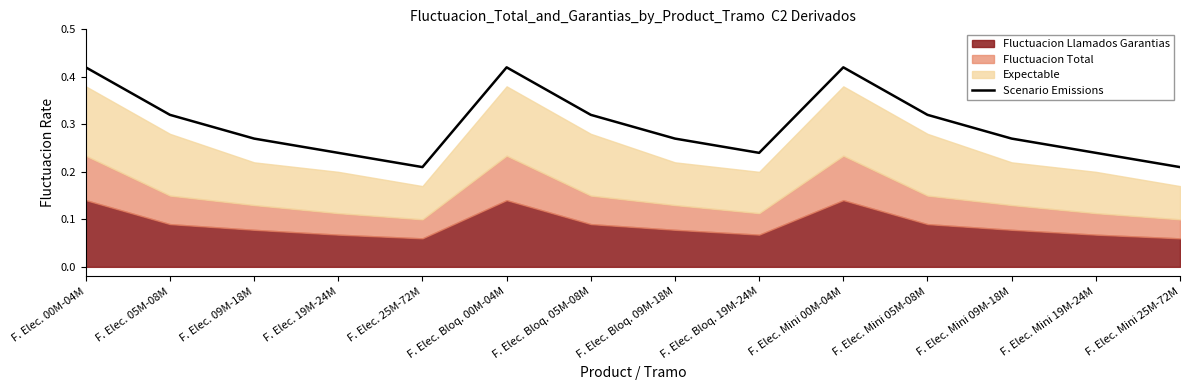

Which label corresponds to the smallest value in the chart?

F. Elec. 25M-72M